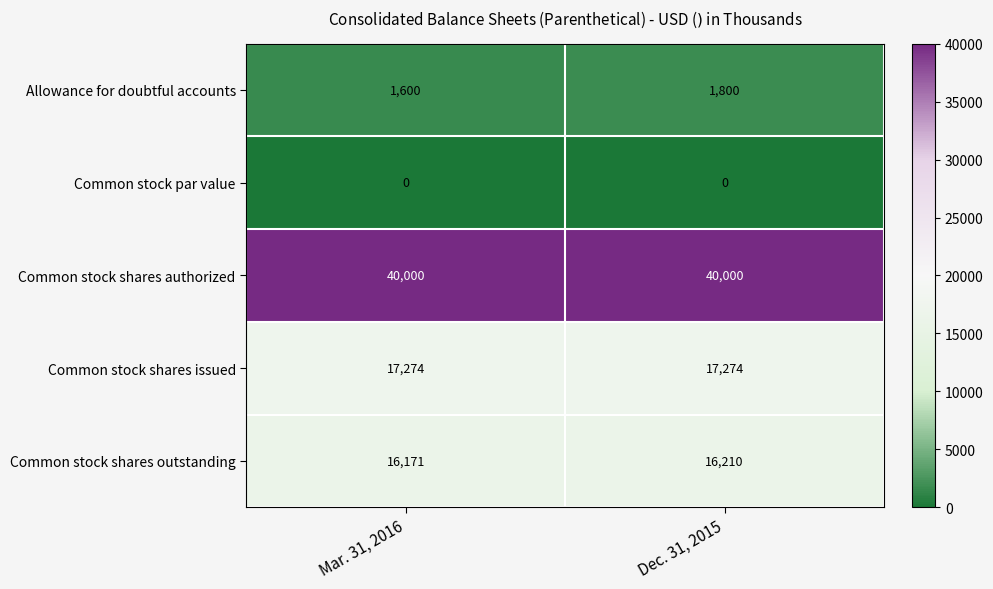

Reading left to right, what are all the values shown in this chart?

Allowance for doubtful accounts: Mar. 31, 2016=1600	Dec. 31, 2015=1800
Common stock par value: Mar. 31, 2016=0	Dec. 31, 2015=0
Common stock shares authorized: Mar. 31, 2016=40000	Dec. 31, 2015=40000
Common stock shares issued: Mar. 31, 2016=17274	Dec. 31, 2015=17274
Common stock shares outstanding: Mar. 31, 2016=16171	Dec. 31, 2015=16210